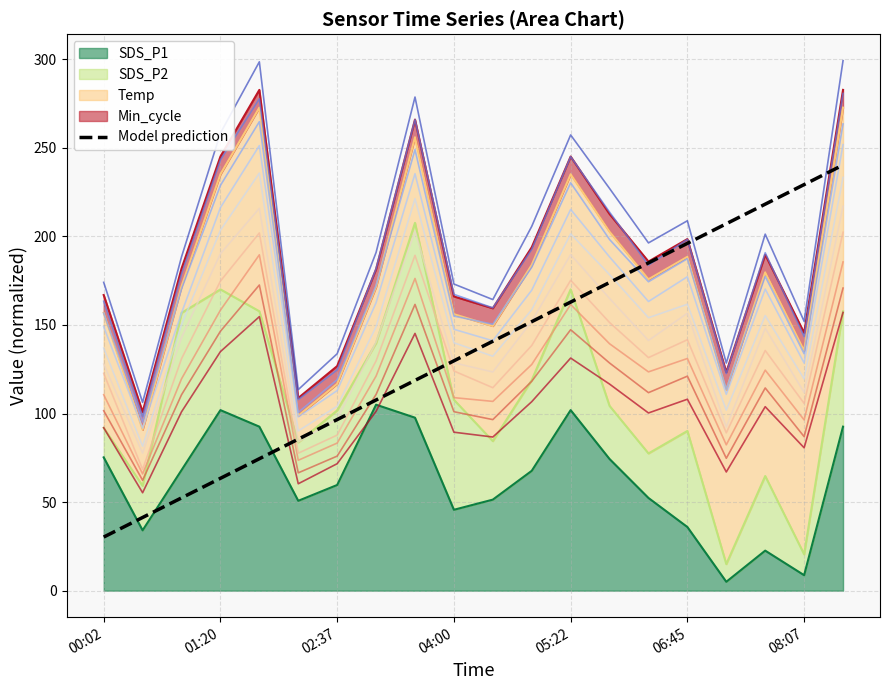

At which category does the chart reach its peak across all series?

19